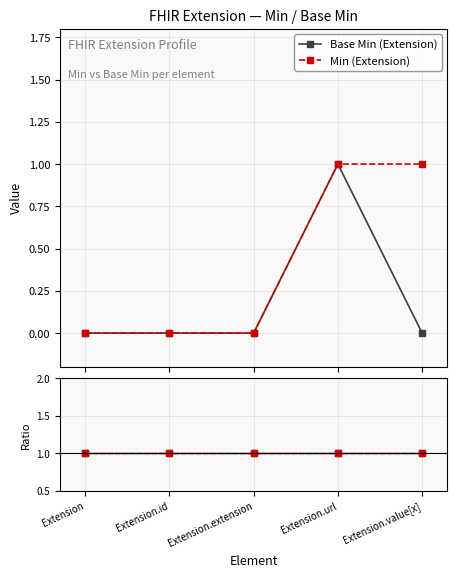

What position from the right is Extension?

5